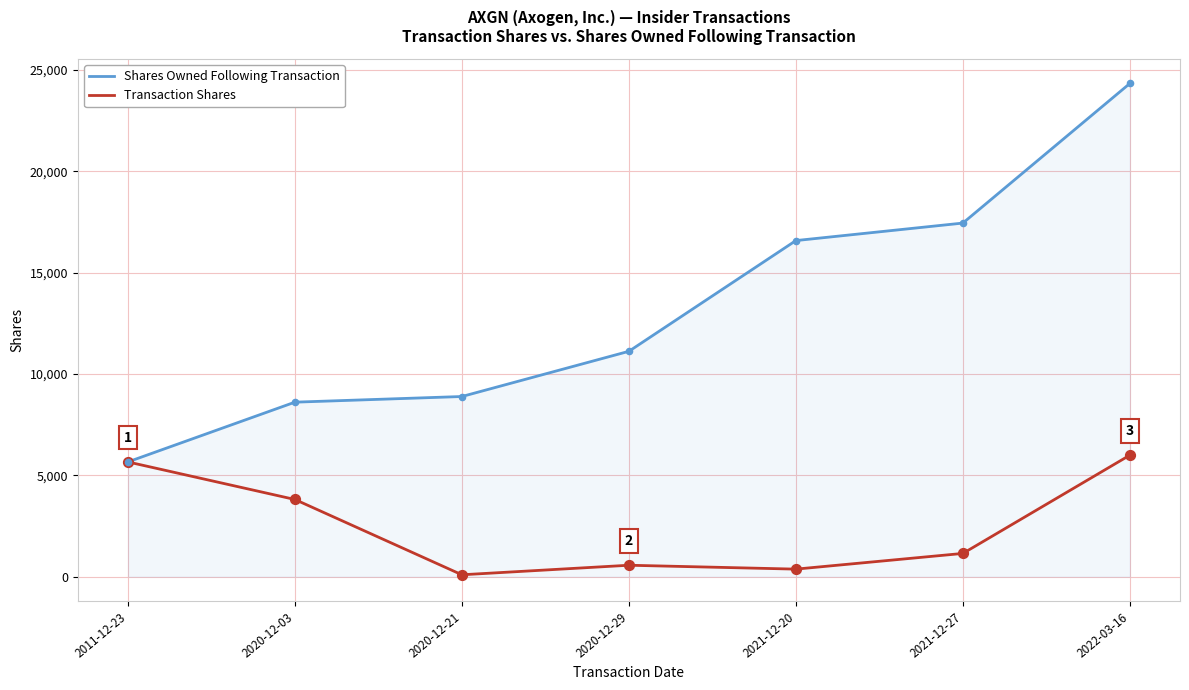

At which category is the sum across all series the highest?

2022-03-16